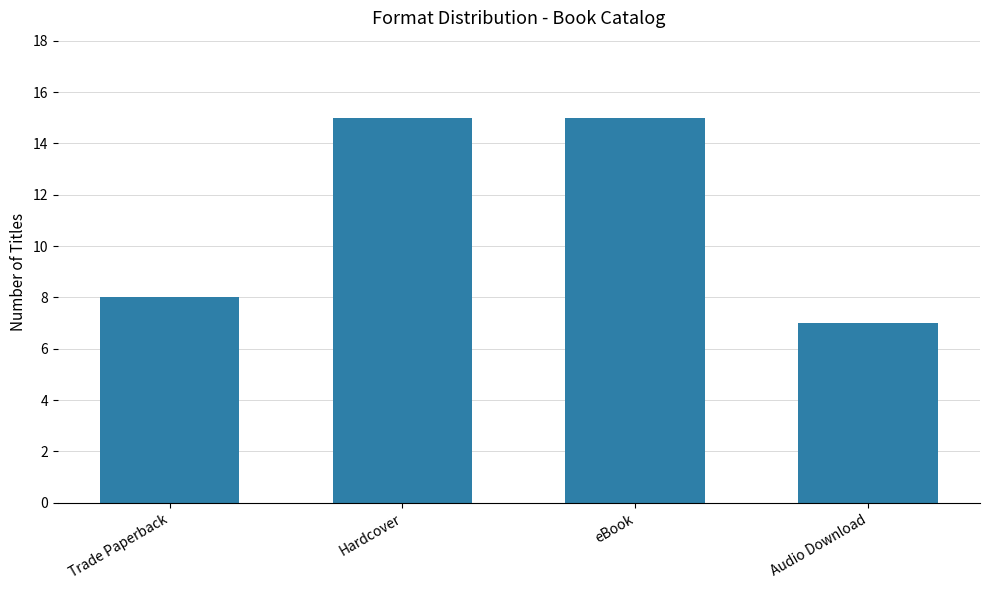

Which has a higher value, Trade Paperback or Audio Download?

Trade Paperback